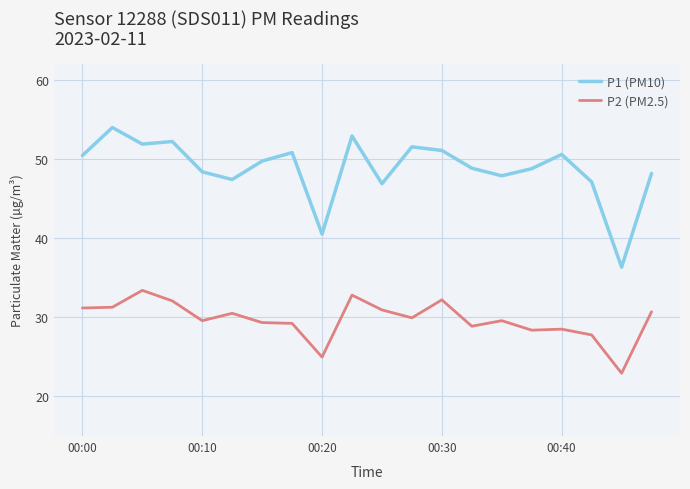

Which series has the largest range (max minus min)?

P1 (PM10)